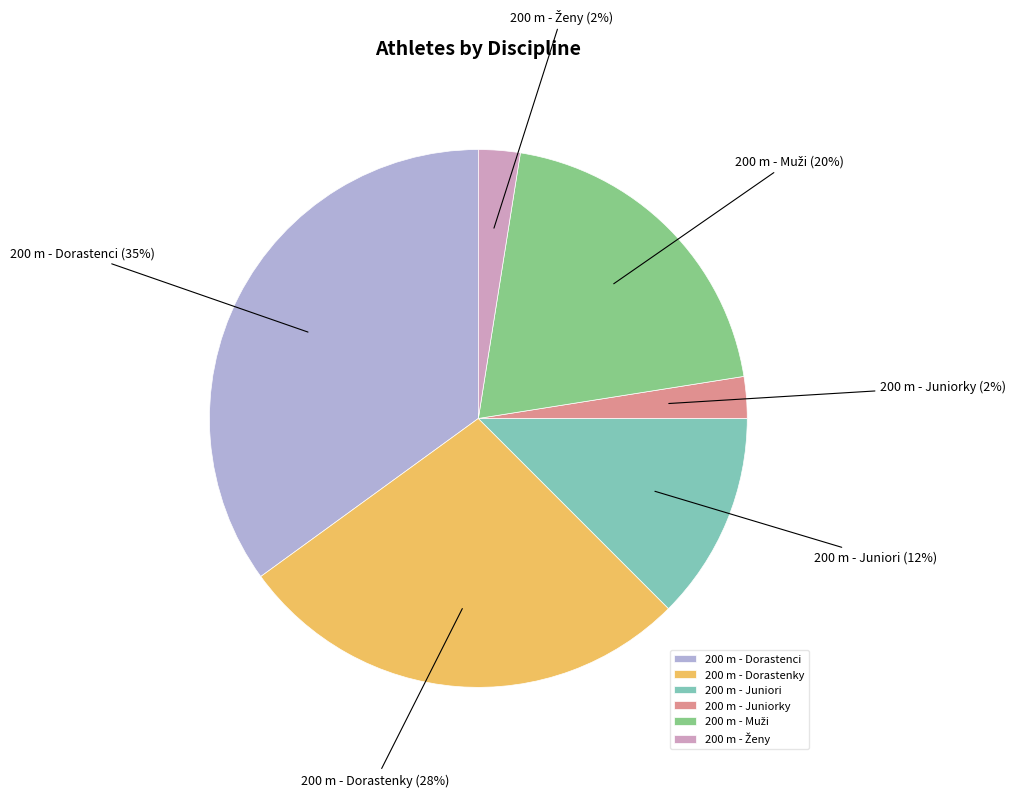

How many slices are in this pie chart?

6